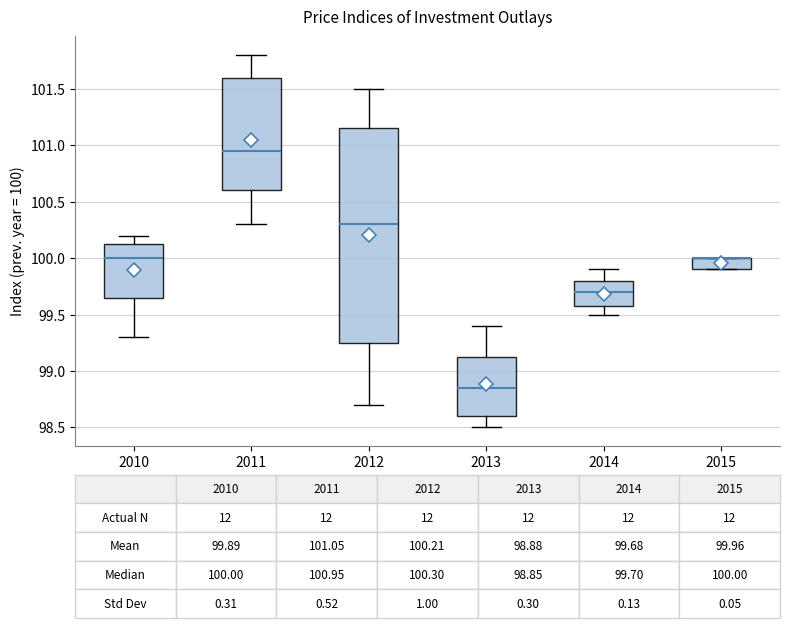

Which box is the tallest, from its lower edge to its upper edge?

2012